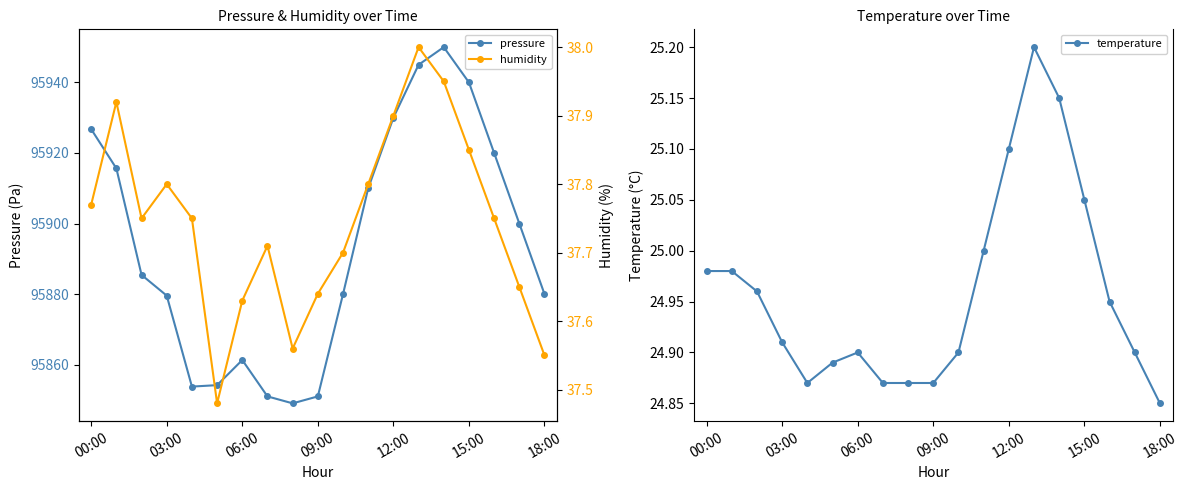

Between 12:00 and 18:00, which series saw the biggest shift?

pressure